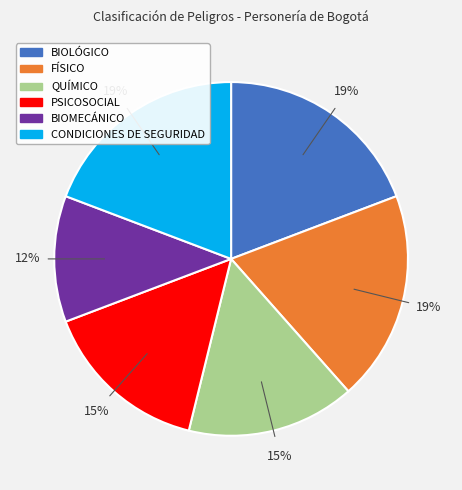

Is there any slice that represents more than half of the pie?

No